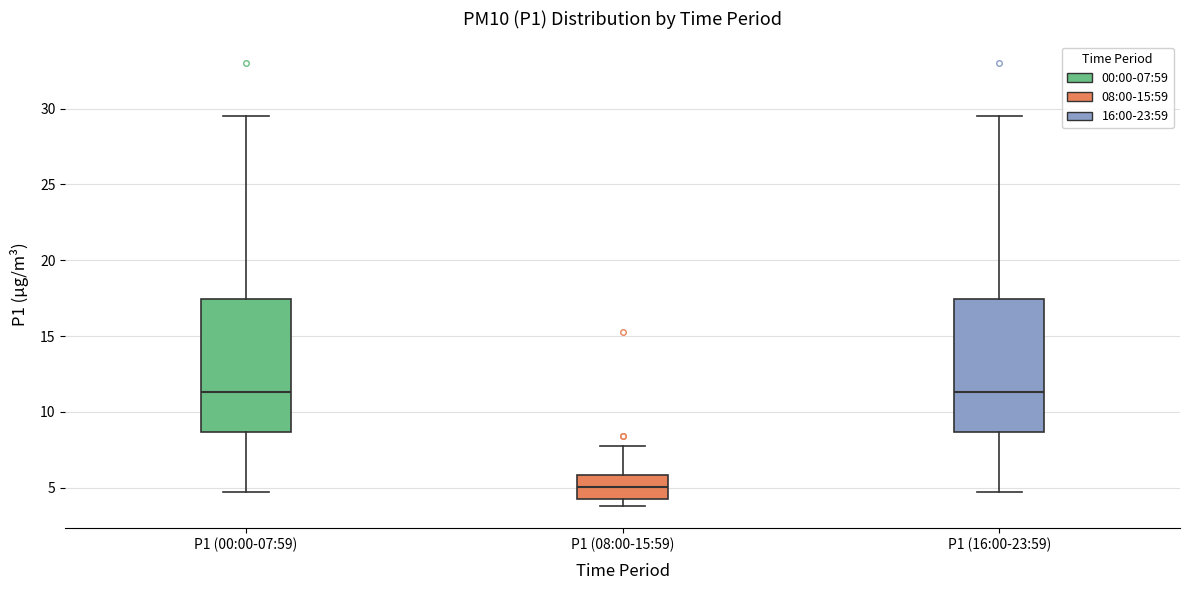

Which box has the lowest median line?

P1 (08:00-15:59)